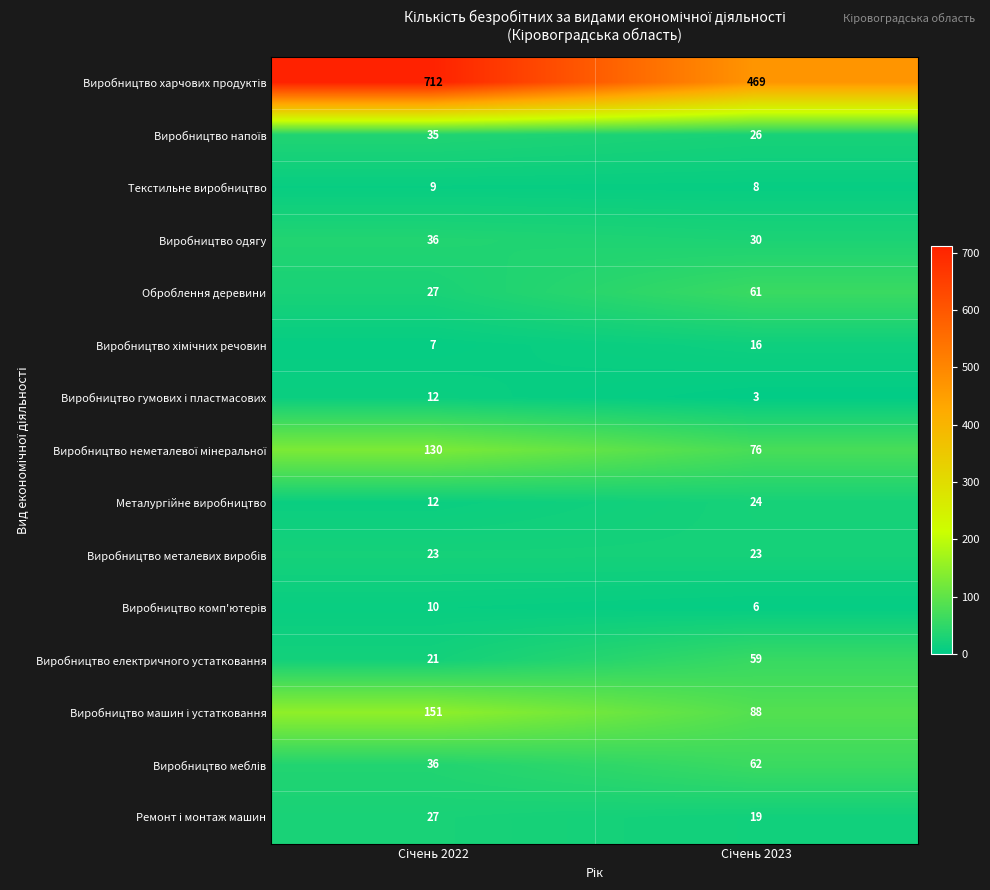

What is the sum of all Текстильне виробництво values?

17